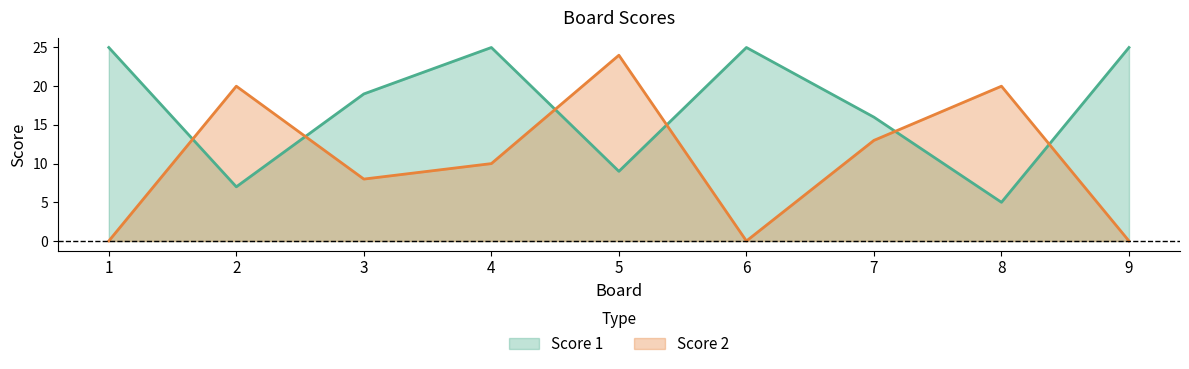

How many lines are shown in the chart?

2